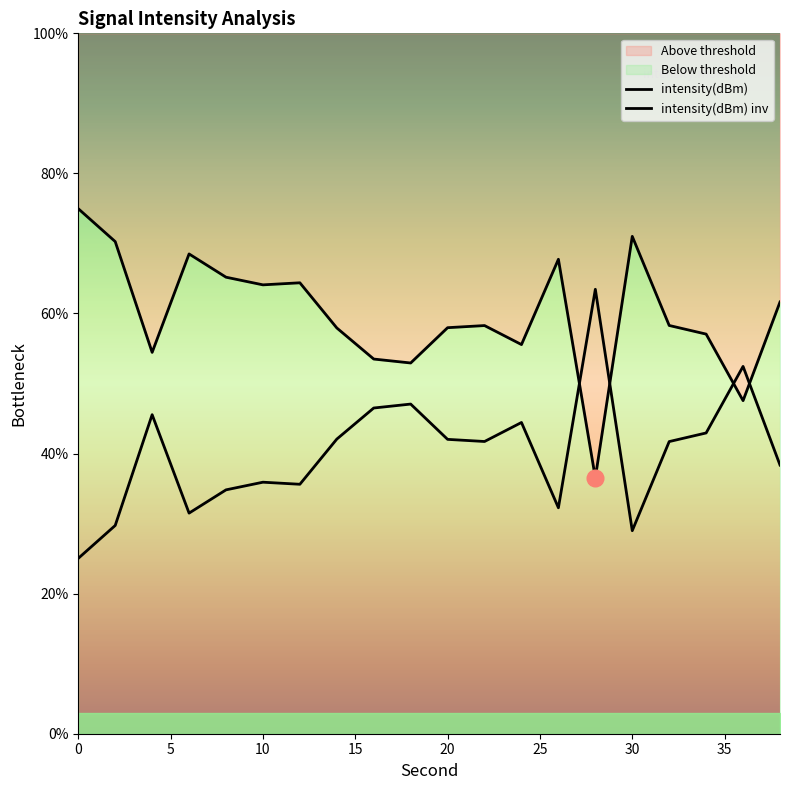

How many times do intensity(dBm) and intensity(dBm) inv cross each other?

4